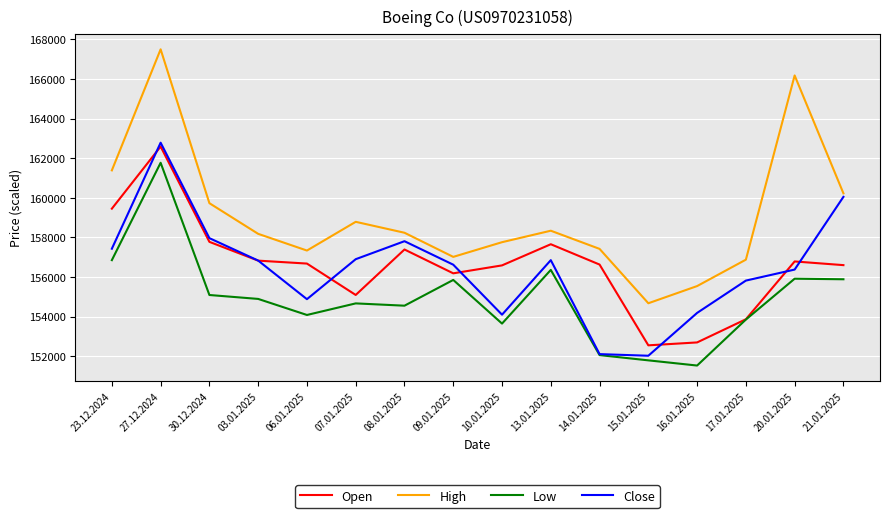

At which category is the sum across all series the highest?

27.12.2024